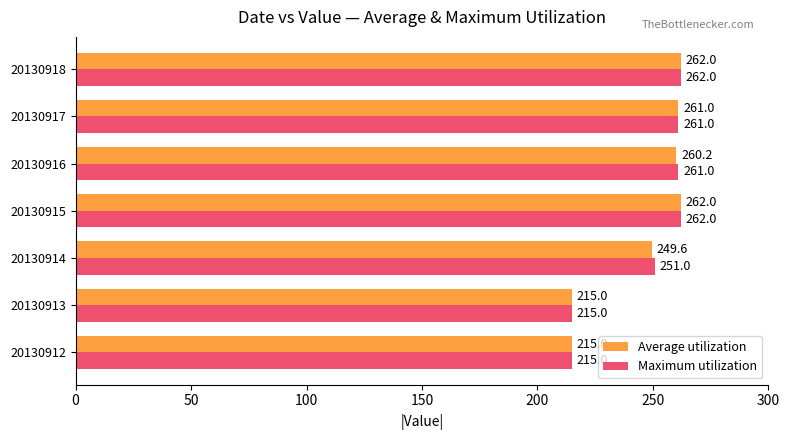

What is the difference between the second highest and second lowest values in the Average utilization series?

47.0